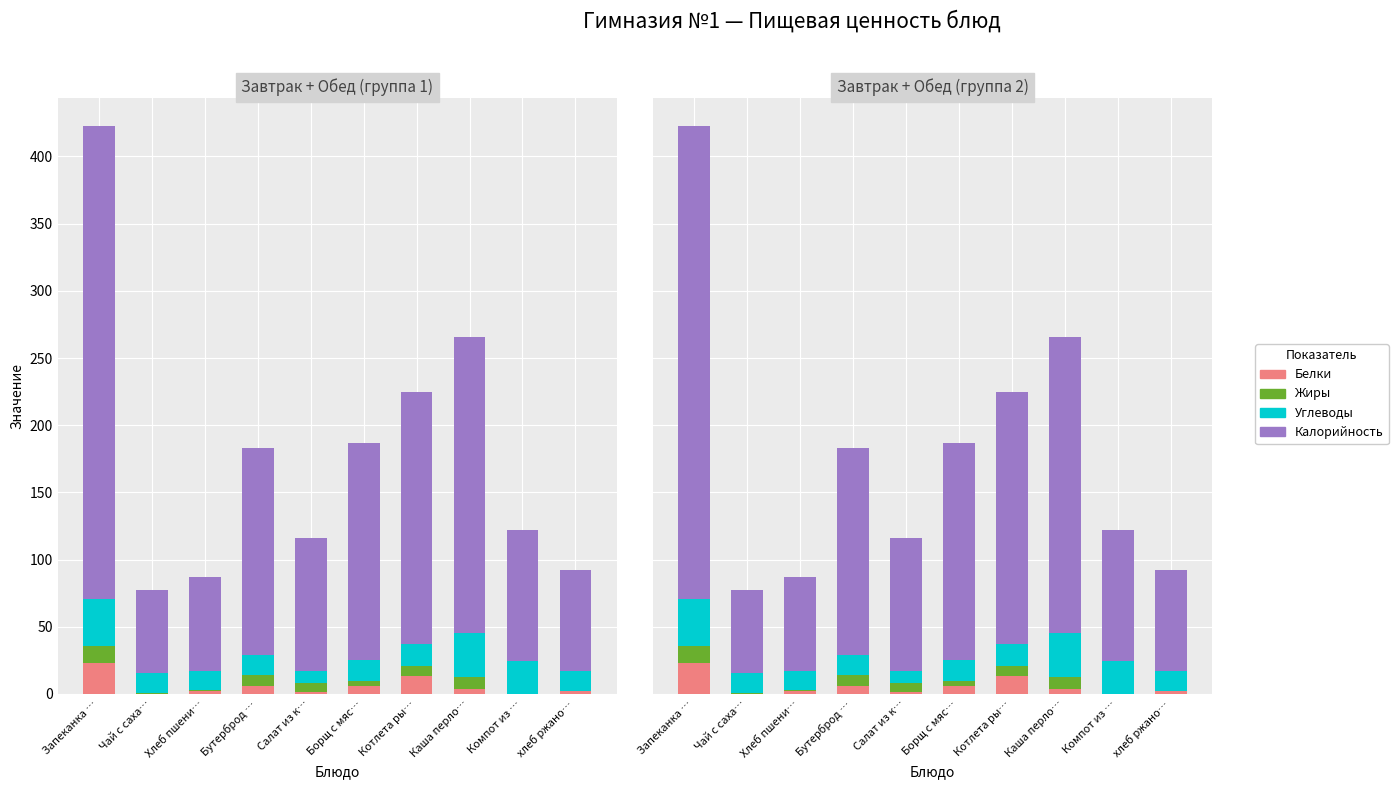

Reading left to right, list all the values displayed in this chart.

Белки: 23.0	0.3	2.4	6.2	1.7	5.8	13.0	4.0	0.2	1.9
Жиры: 12.8	0.1	0.3	7.8	6.2	3.9	8.0	8.4	0.1	0.3
Углеводы: 34.6	15.2	14.5	14.8	9.2	15.9	16.0	33.0	24.0	15.0
Калорийность: 352.0	62.0	70.1	154.0	99.0	161.0	188.0	220.0	98.0	75.0